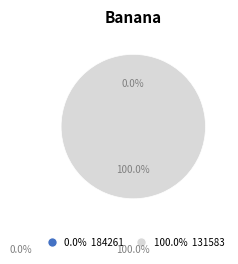

How many slices are in this pie chart?

2